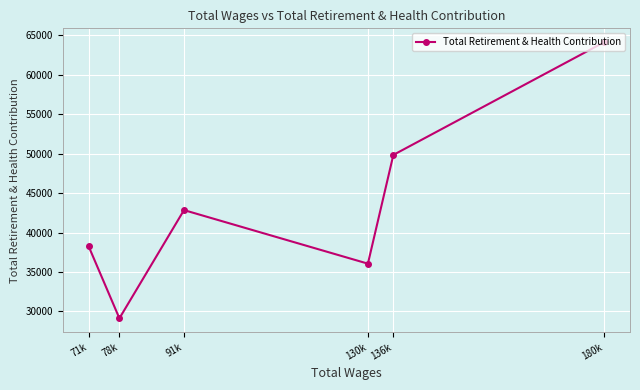

Count the number of categories in the chart.

6